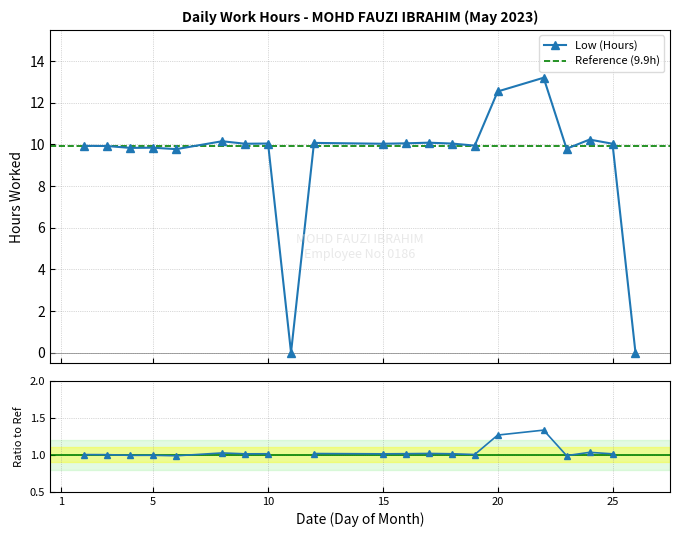

Where is the first local maximum?

5